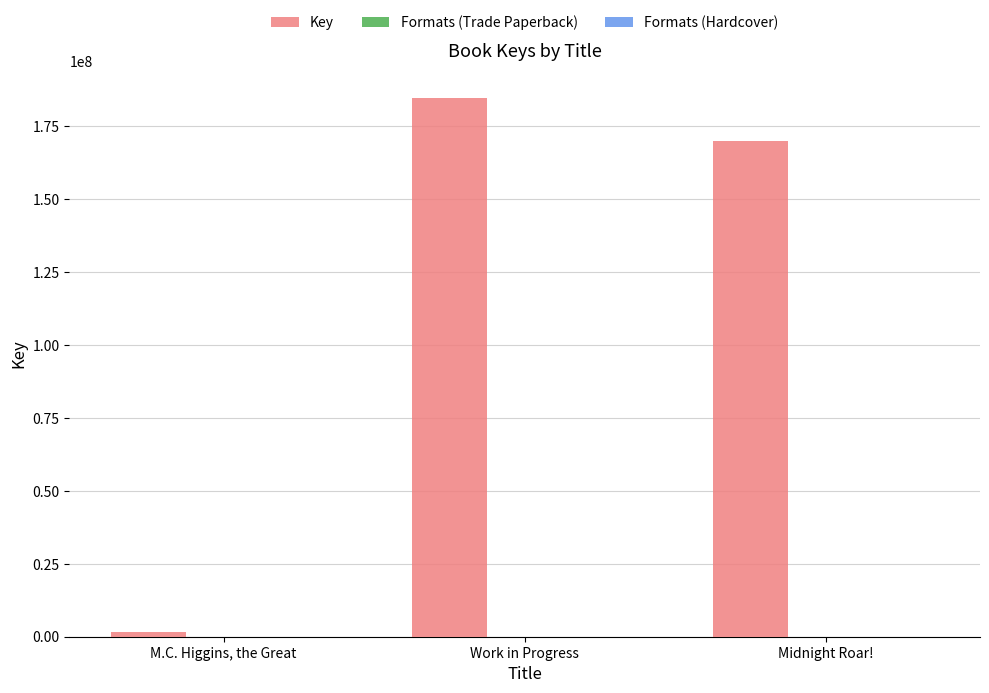

At which label is Key closest to 93171216?

Midnight Roar!